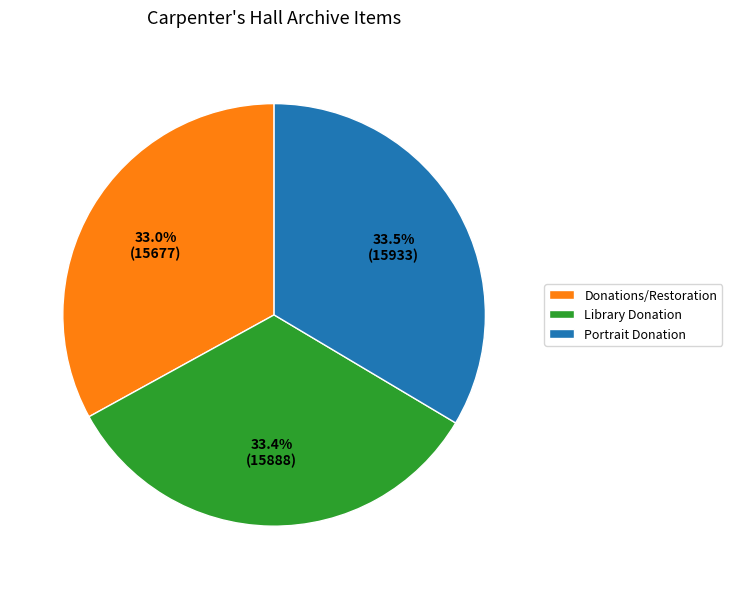

Which has a higher value, Portrait Donation or Donations/Restoration?

Portrait Donation